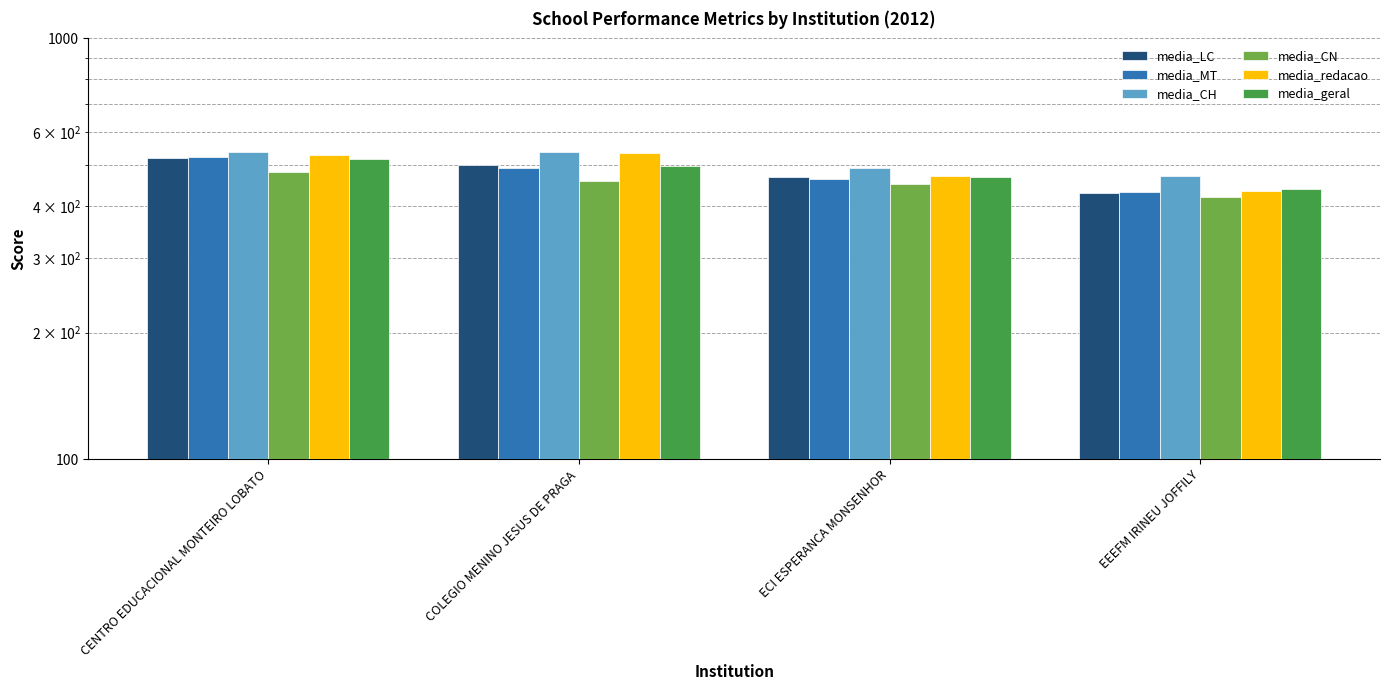

At which category does the chart reach its peak across all series?

CENTRO EDUCACIONAL MONTEIRO LOBATO